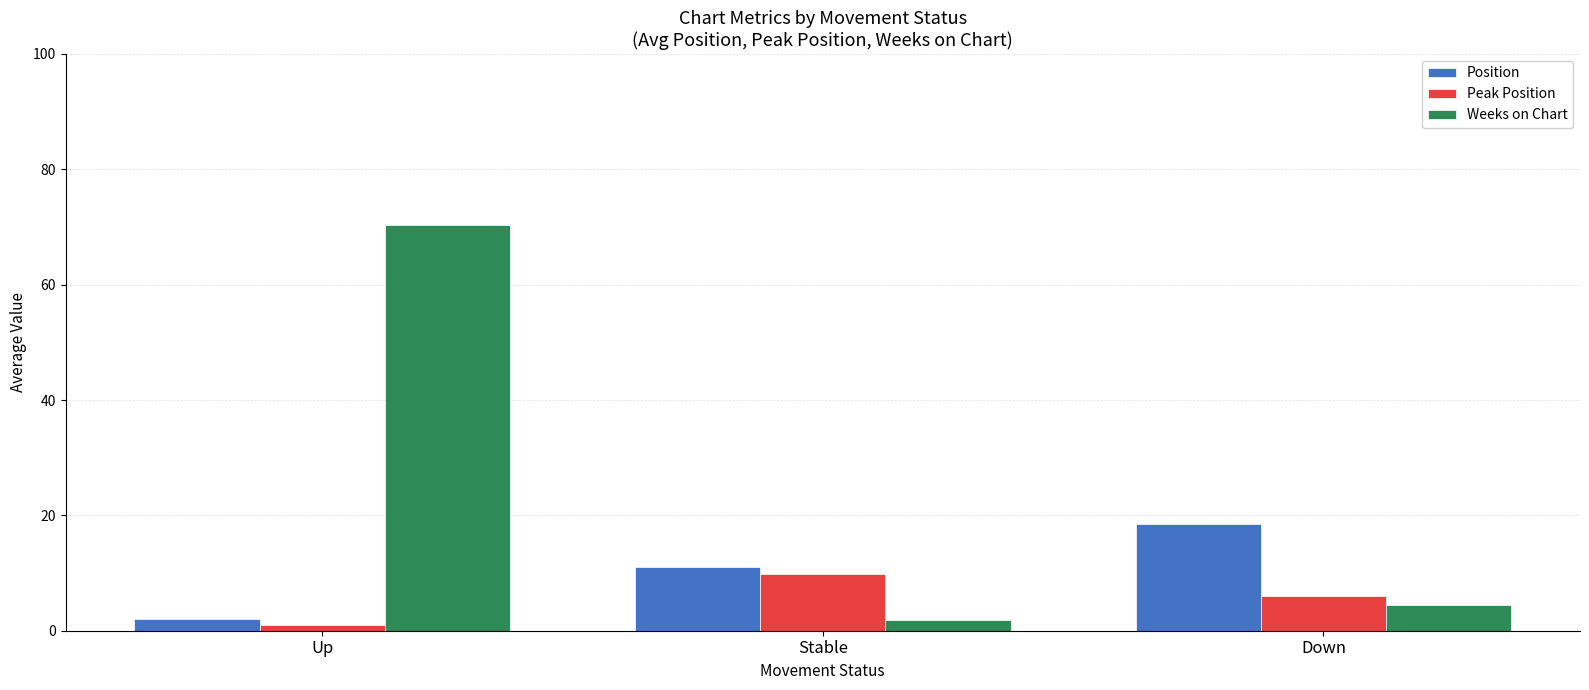

Is it true that Position equals 14.7 at Stable?

False